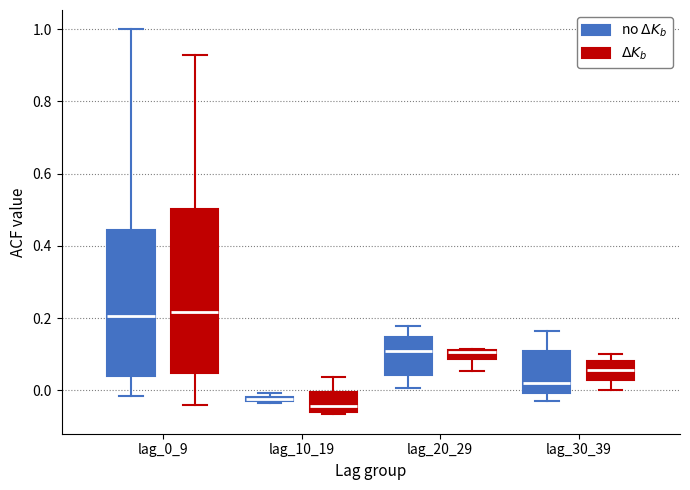

Which box is the tallest, from its lower edge to its upper edge?

lag_0_9 ($\Delta K_b$)